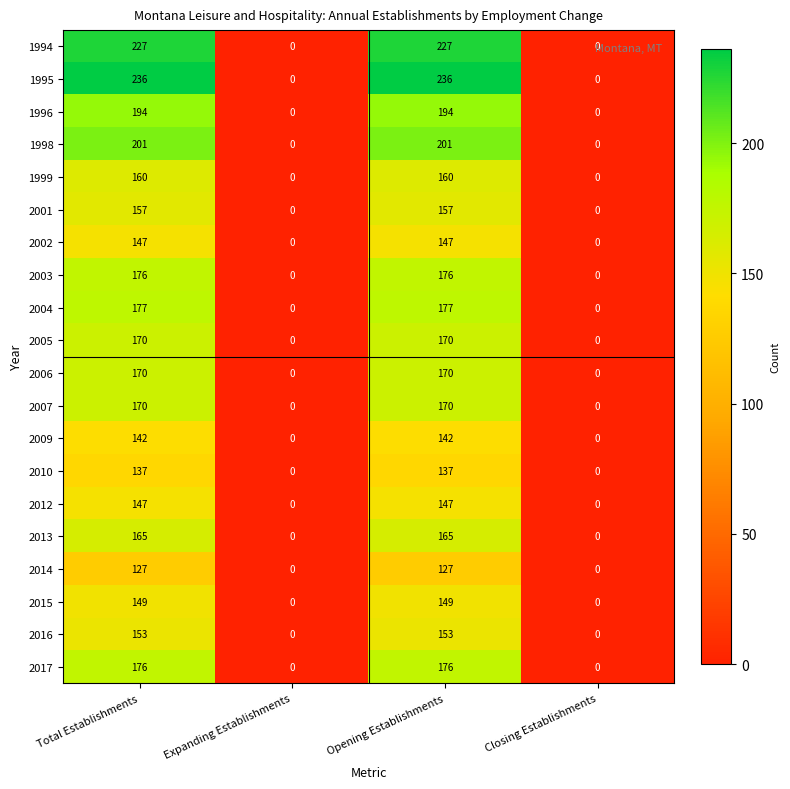

What is the highest value of the 1994 series?

227